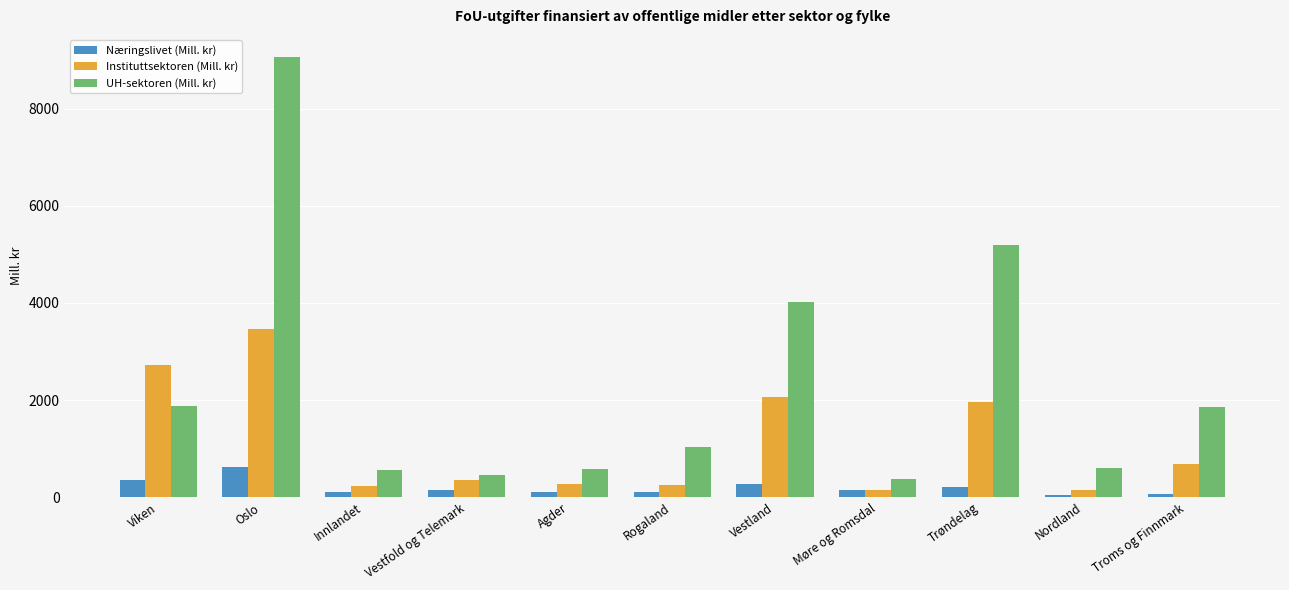

What value does the Næringslivet (Mill. kr) series have at Vestland?

269.9